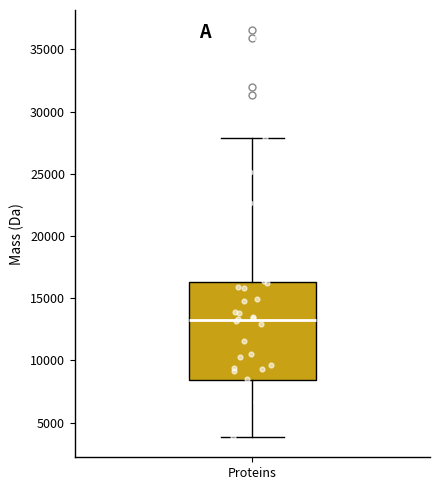

Transcribe this box plot: give where the median line is, the range the box spans, and where the two whiskers end, as read against the y-axis. The values are not printed on the chart, so give them approximately, as read against the axis.

median 13000, box 8500 to 16500, whiskers 4000 to 28000